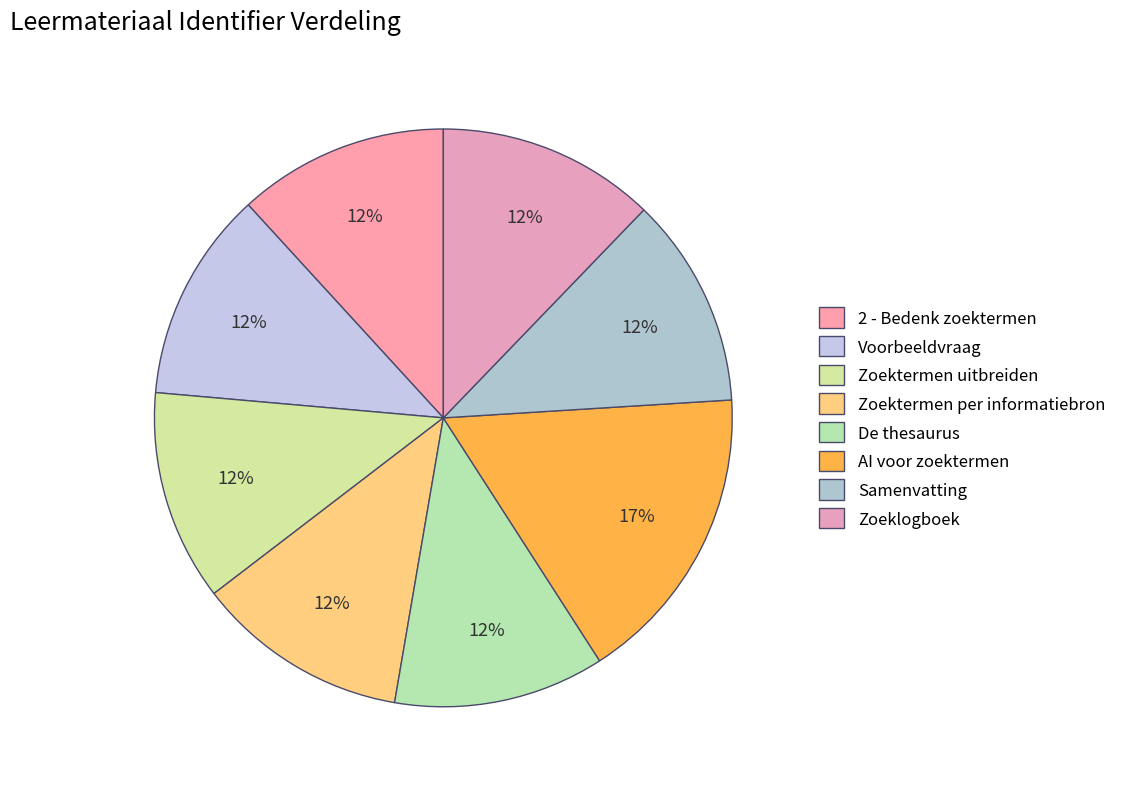

Is there a majority slice in this chart?

No